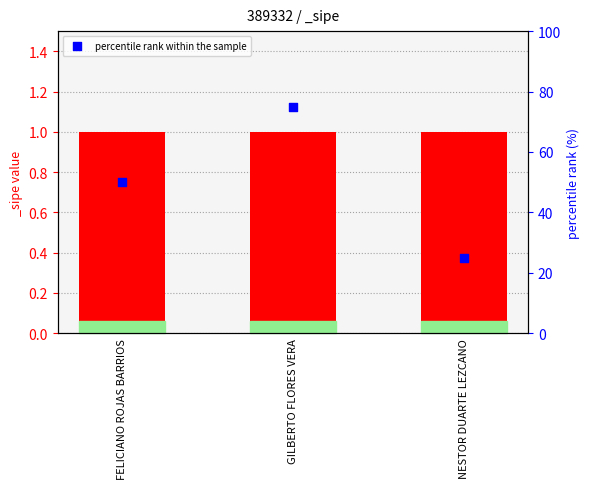

Which has a higher value, GILBERTO FLORES VERA or FELICIANO ROJAS BARRIOS?

GILBERTO FLORES VERA